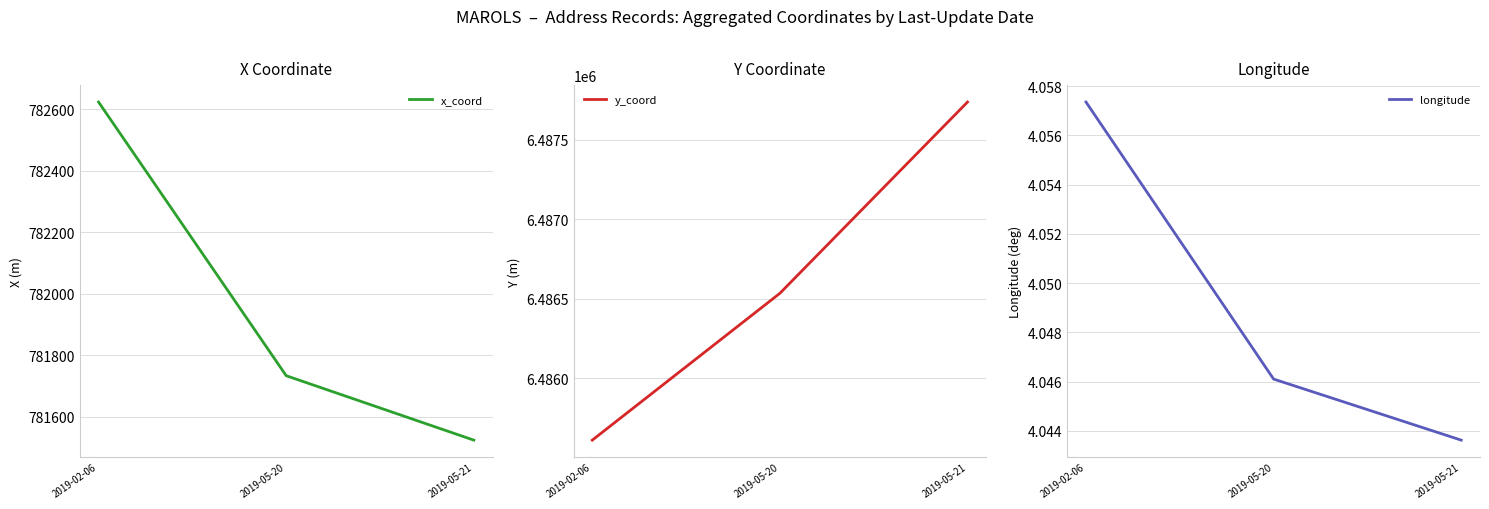

Is the value of x_coord at 2019-05-21 greater than the value of longitude at 2019-05-21?

Yes